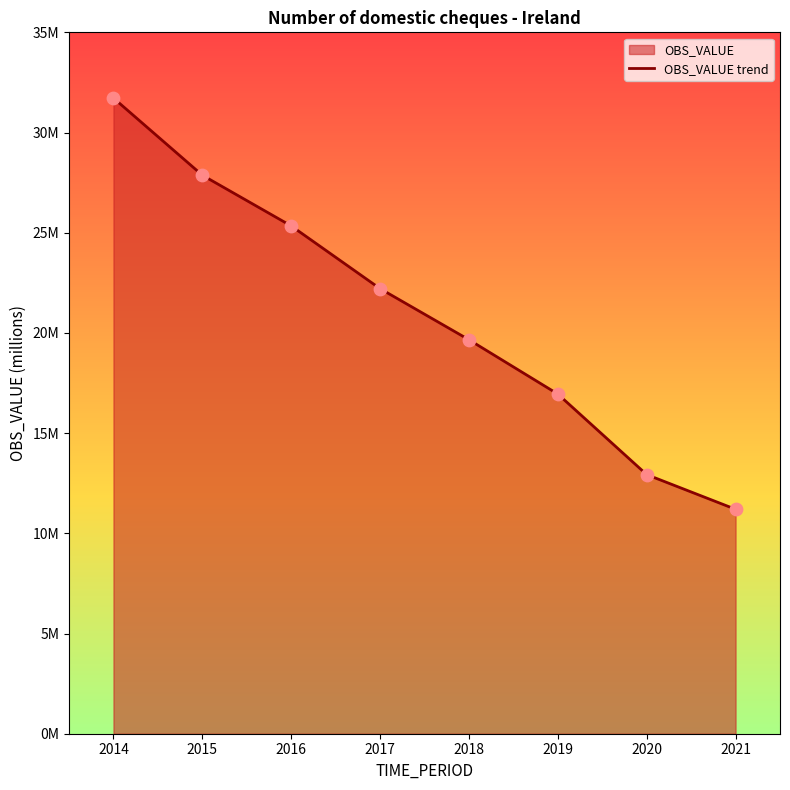

What is the change in value from 2017 to 2020?

-9.3